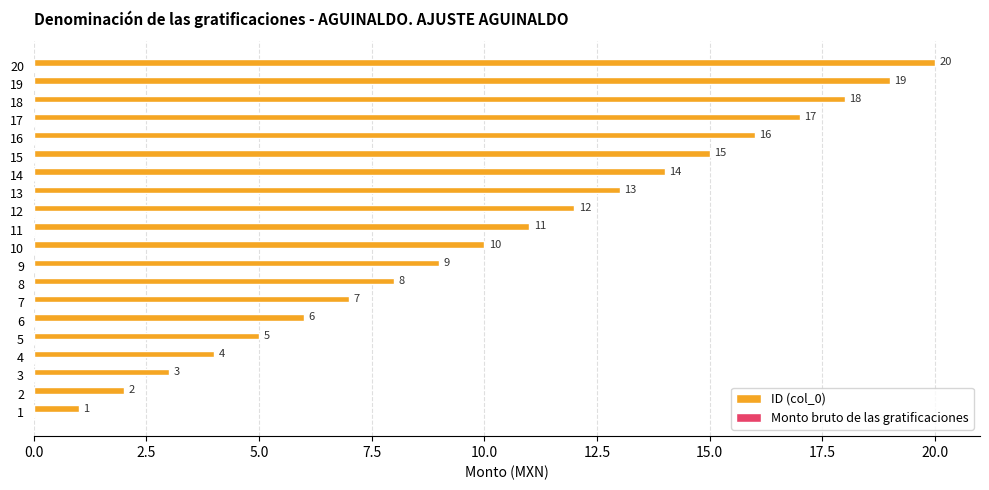

Which label corresponds to the largest value in the chart?

20